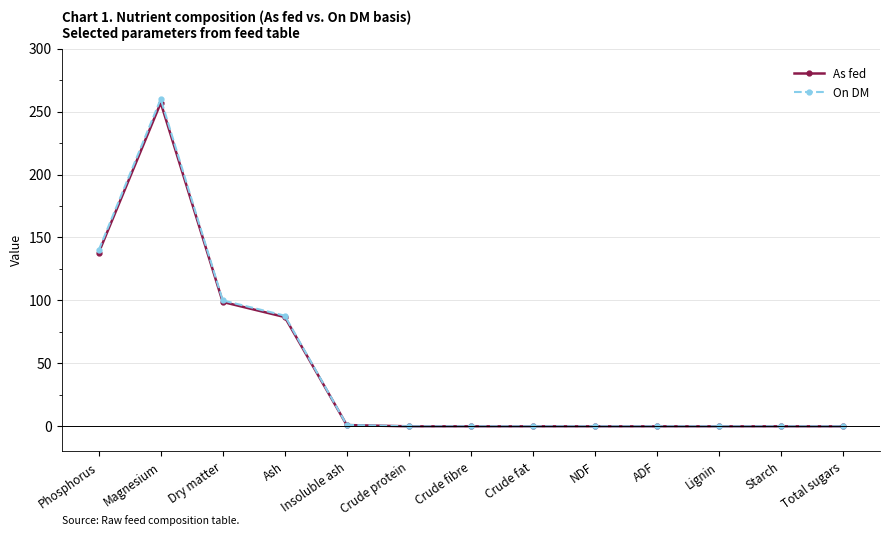

At which category is the sum across all series the highest?

Magnesium